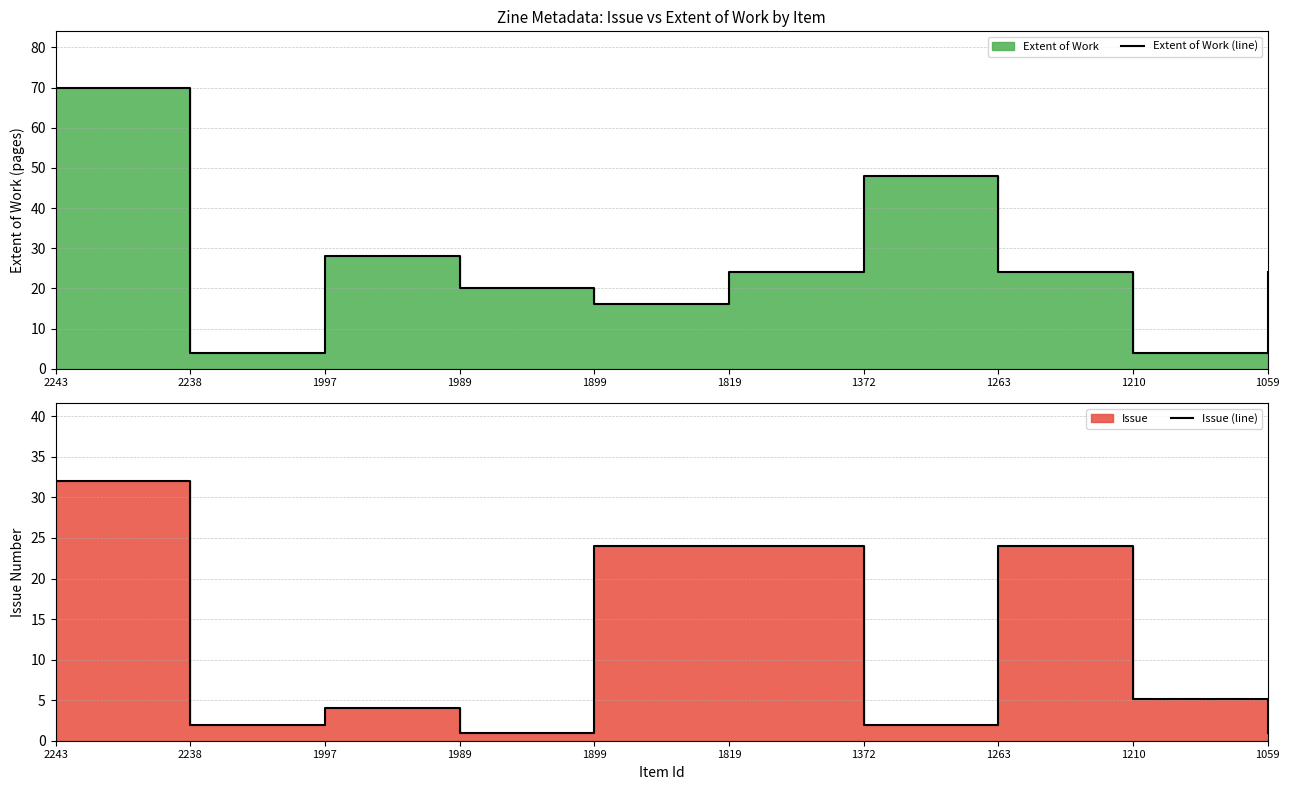

What is the difference between the Extent of Work (line) values at 1372 and 1819?

24.0